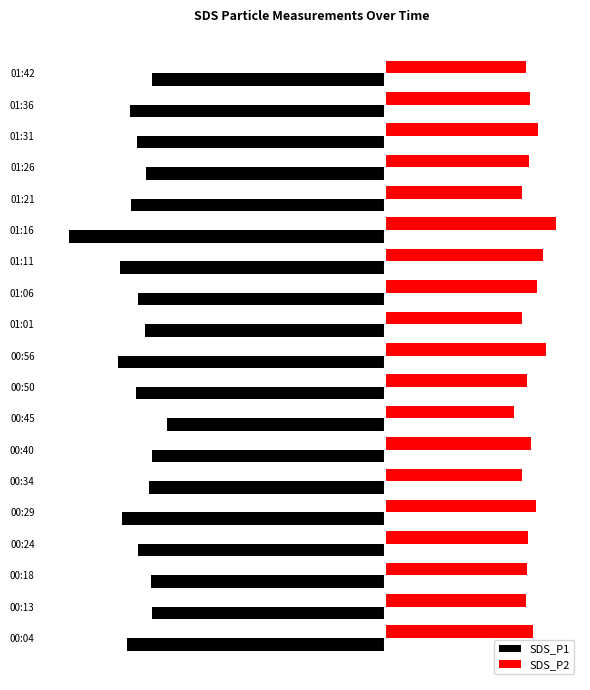

Reading left to right, transcribe all the data shown in this chart.

SDS_P1: -23.2	-20.9	-21.0	-22.2	-23.6	-21.2	-20.9	-19.6	-22.4	-24.0	-21.6	-22.2	-23.8	-28.4	-22.8	-21.5	-22.3	-22.9	-20.9
SDS_P2: 13.3	12.6	12.7	12.8	13.5	12.3	13.1	11.6	12.7	14.4	12.3	13.6	14.2	15.3	12.3	12.9	13.7	13.0	12.6